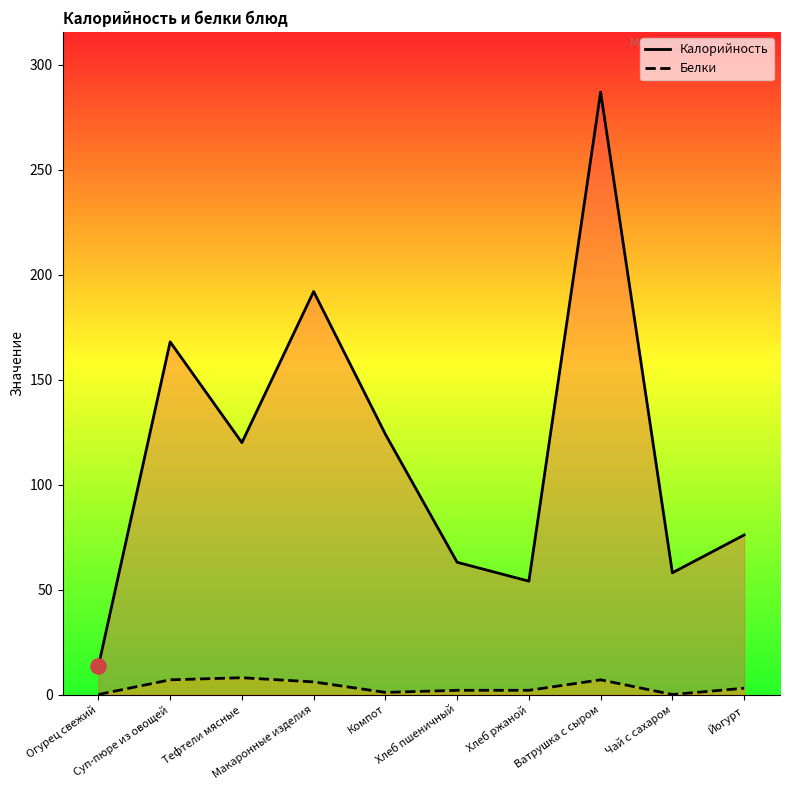

Is the value of Калорийность at Огурец свежий greater than the value of Белки at Огурец свежий?

Yes